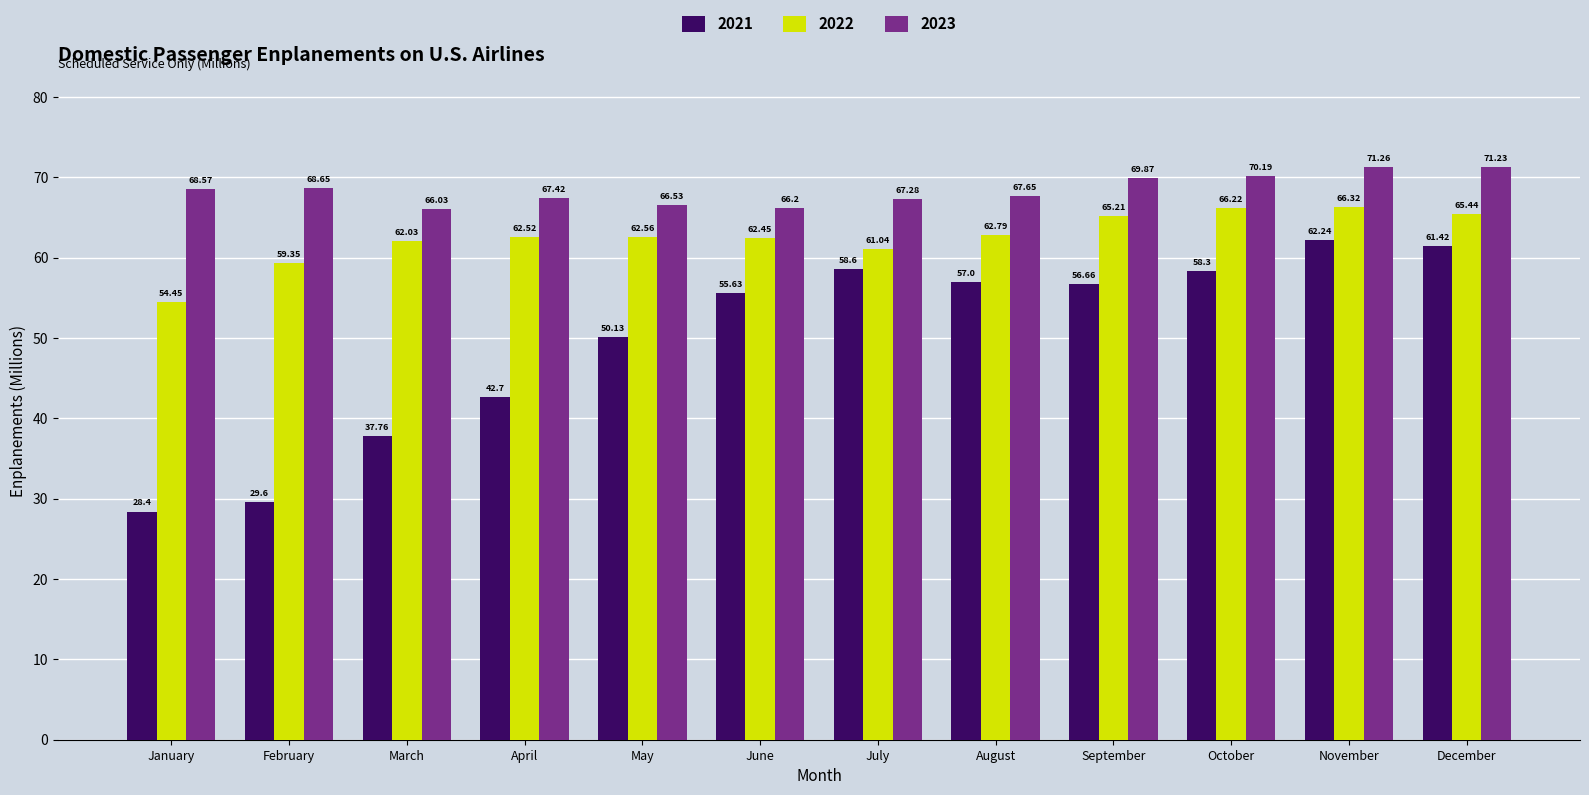

Rank the series at October from highest to lowest value.

2023, 2022, 2021